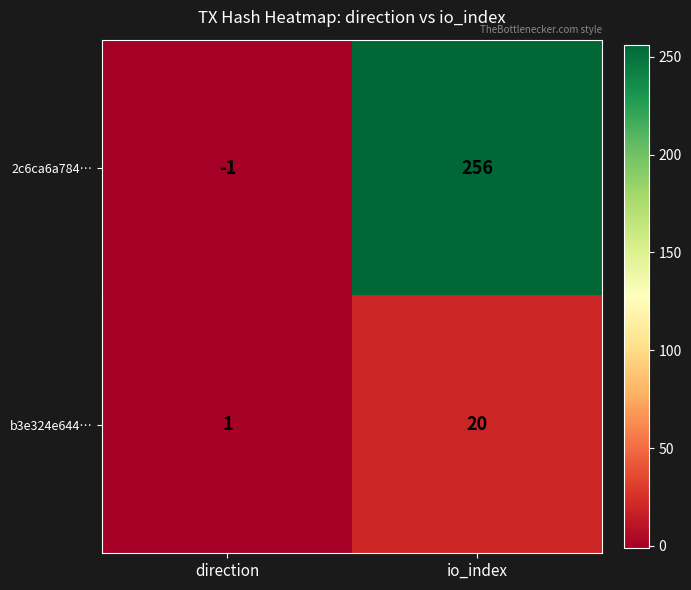

Rank the series by their average value, from highest to lowest.

2c6ca6a784…, b3e324e644…